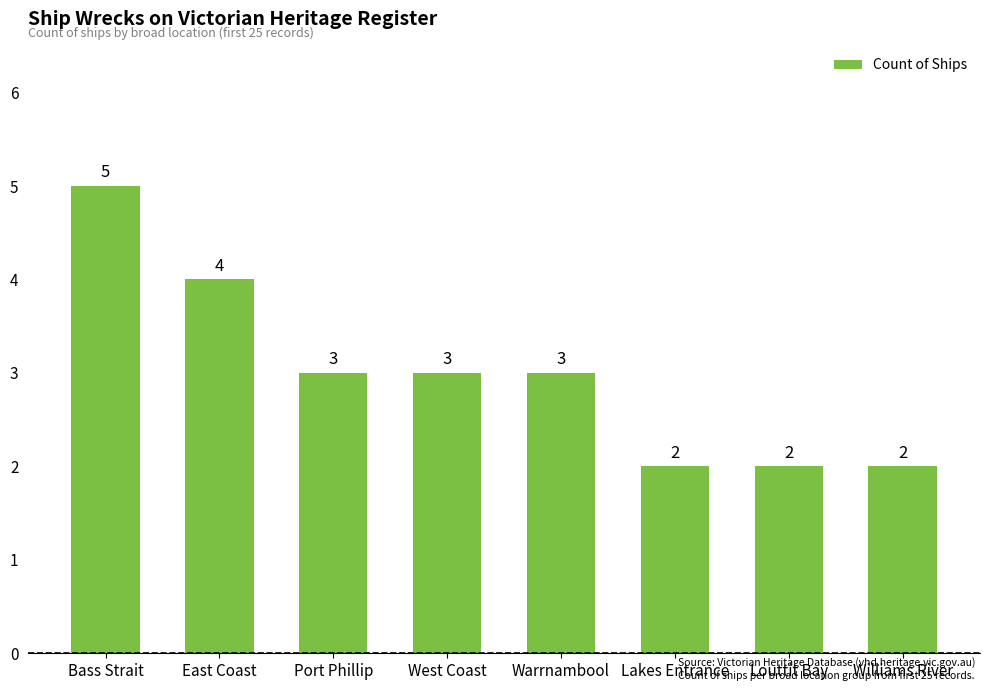

What is the label of the 3rd bar from the left?

Port Phillip